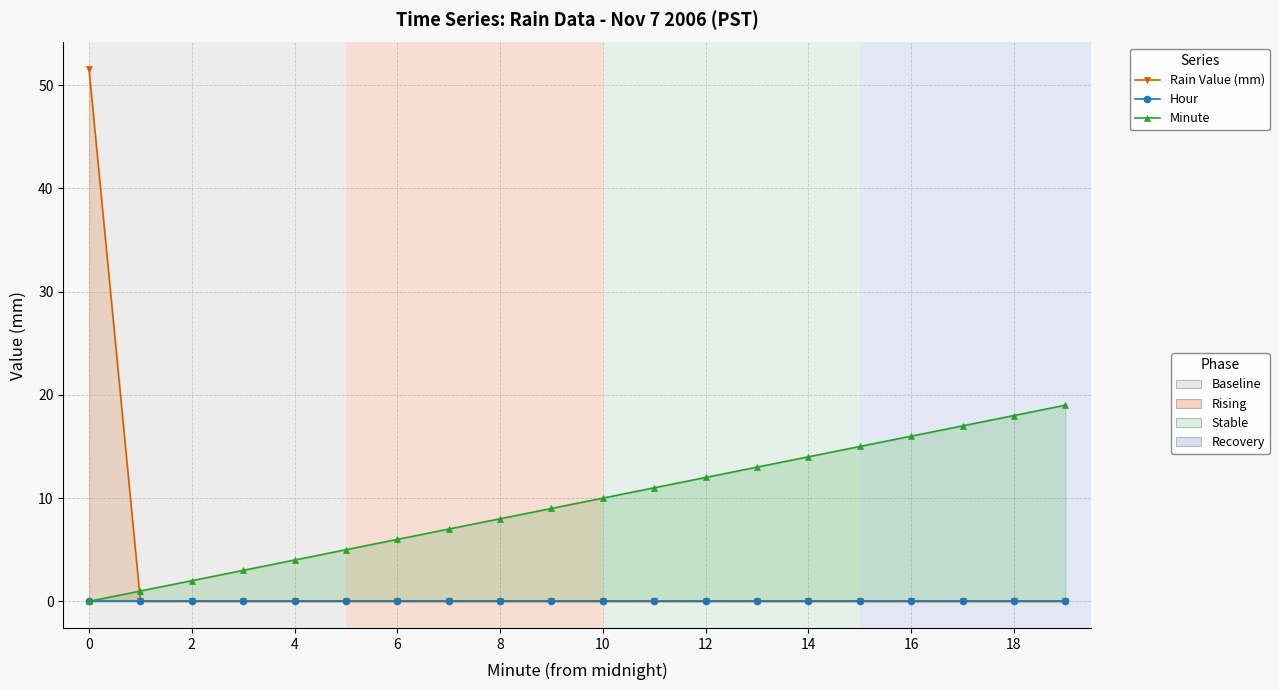

How many lines are shown in the chart?

3